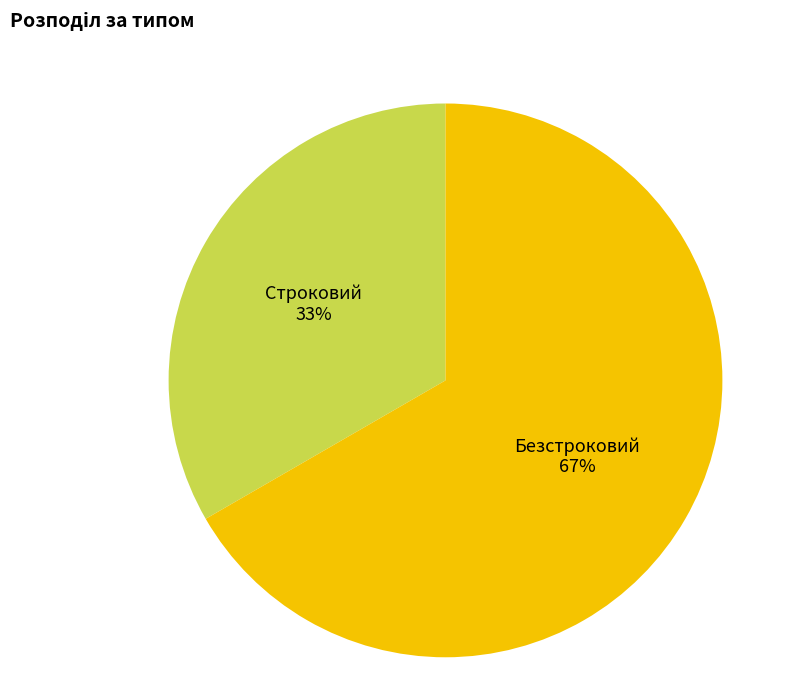

Combined, do Безстроковий and Строковий account for over 50%?

Yes